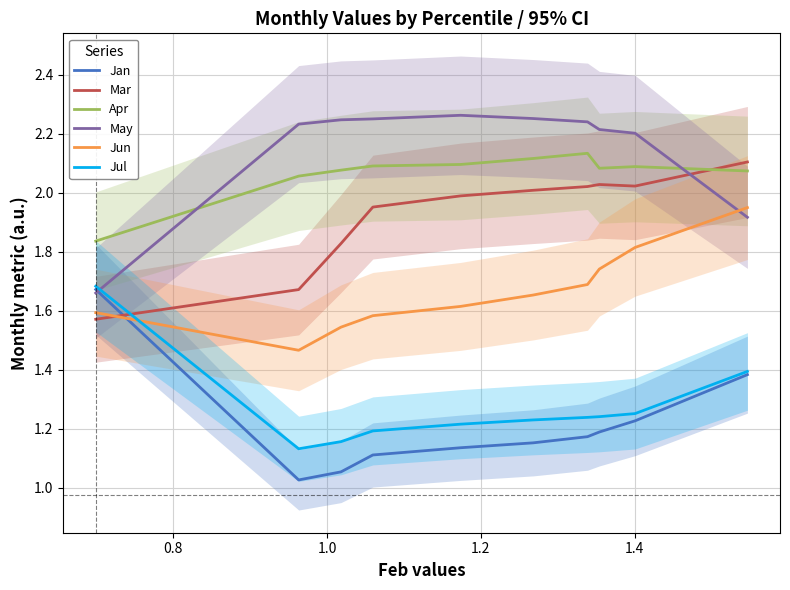

How many times do Apr and Mar cross each other?

1